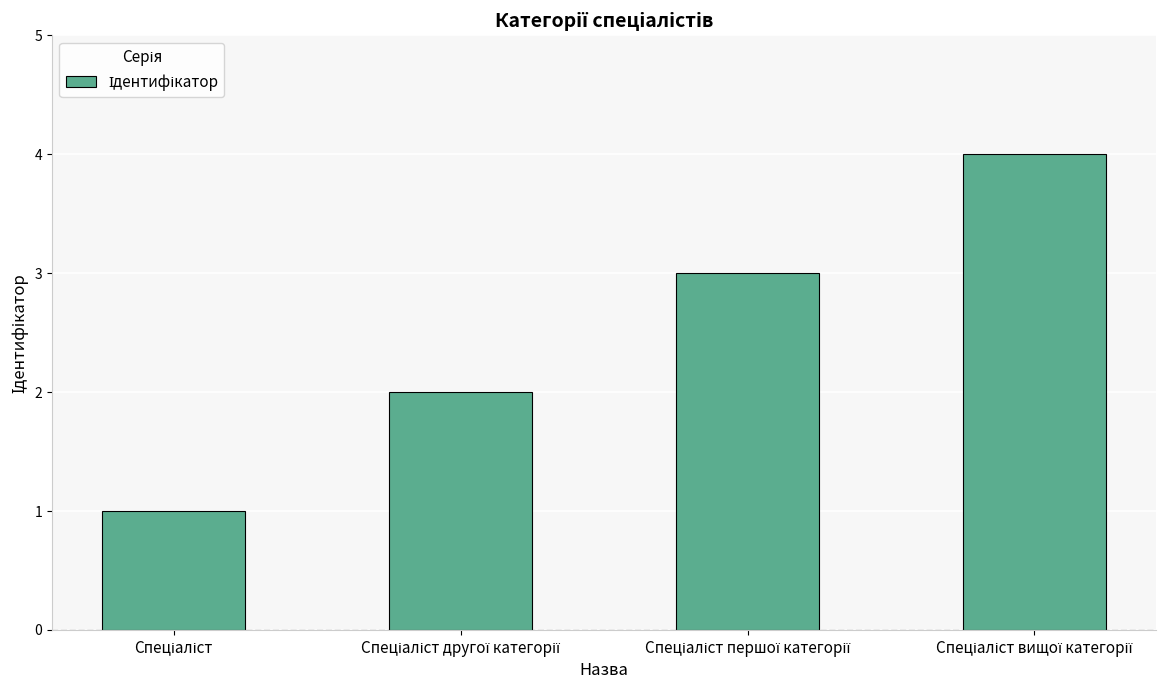

Count the values in the range 2 to 4.

3